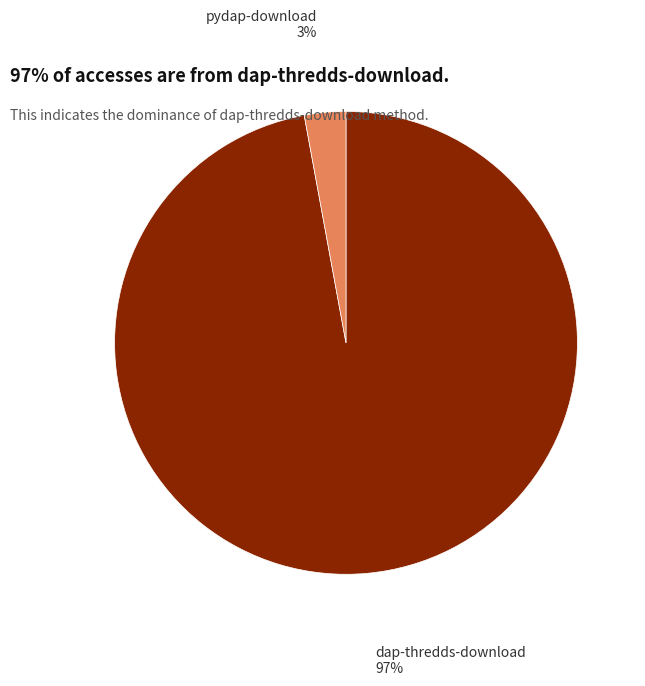

Is there a majority slice in this chart?

Yes